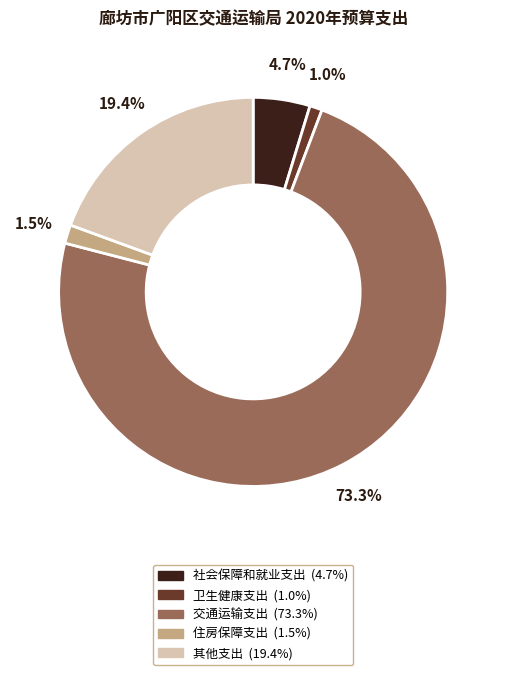

To the nearest percent, what is the difference between the largest and smallest slice percentages?

72%